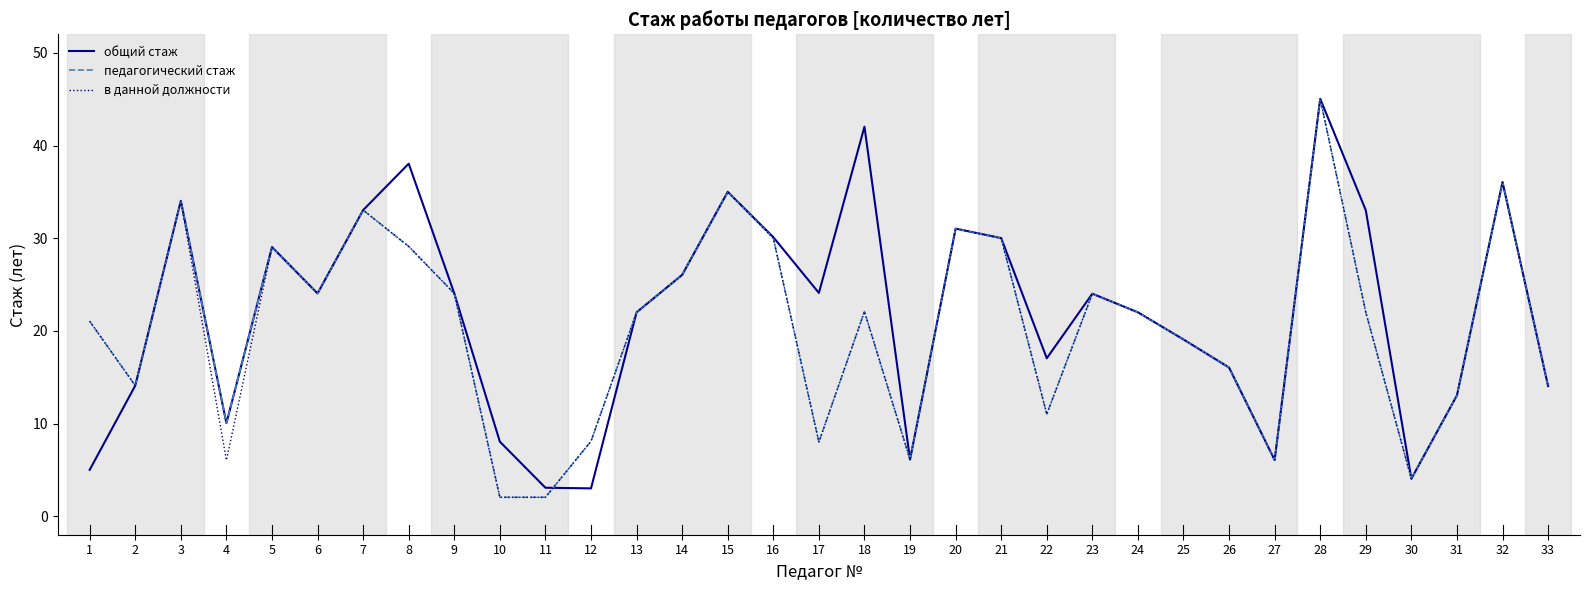

The value of педагогический стаж at 23 is 24.0. True or false?

True